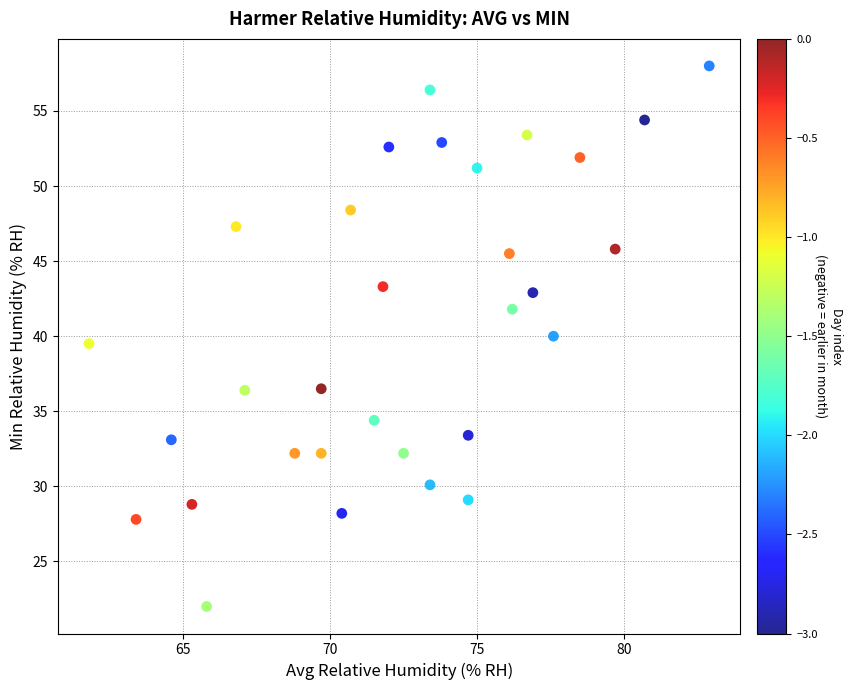

What is the range of Y values (max minus min)?

36.0